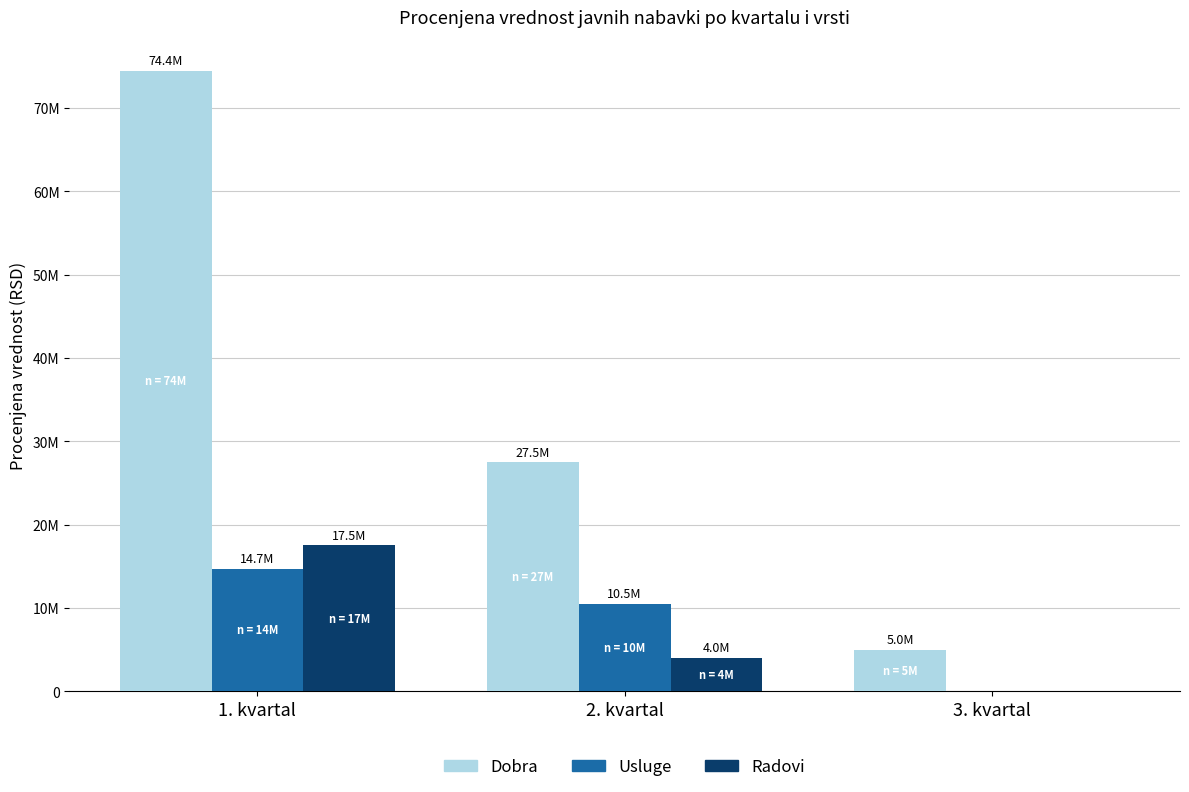

Reading right to left, extract all data points from this chart.

Dobra: 3. kvartal=5000000	2. kvartal=27500000	1. kvartal=74440000
Usluge: 3. kvartal=0	2. kvartal=10500000	1. kvartal=14700000
Radovi: 3. kvartal=0	2. kvartal=4000000	1. kvartal=17500000